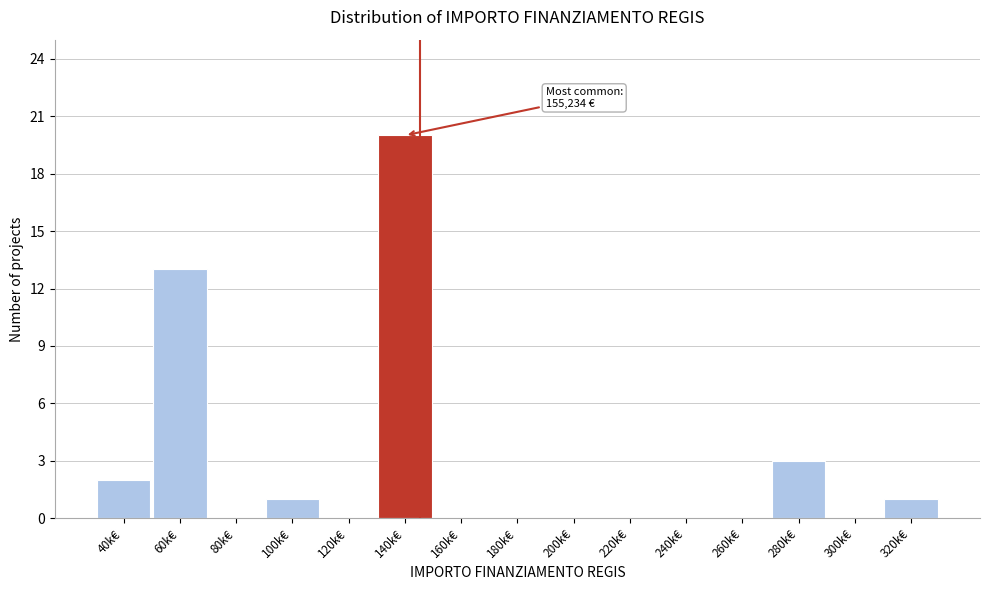

Reading right to left, extract all data points from this chart.

320k€=1	300k€=0	280k€=3	260k€=0	240k€=0	220k€=0	200k€=0	180k€=0	160k€=0	140k€=20	120k€=0	100k€=1	80k€=0	60k€=13	40k€=2